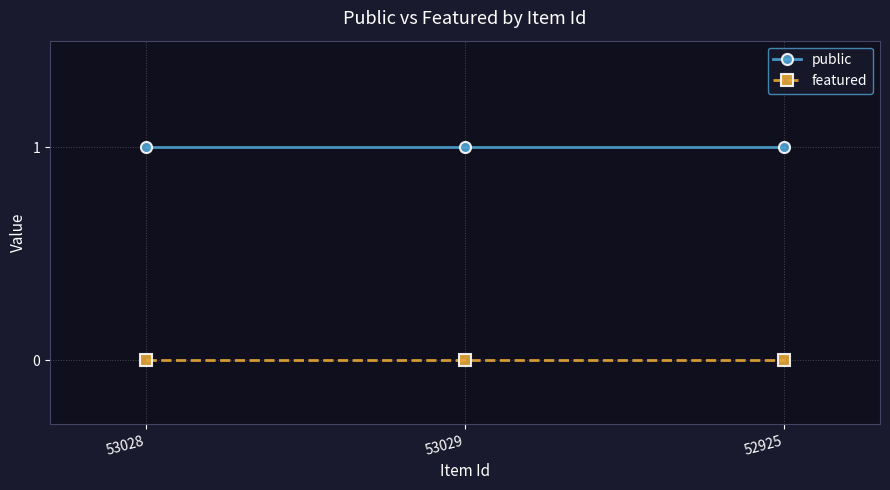

What position from the left is 53028?

1